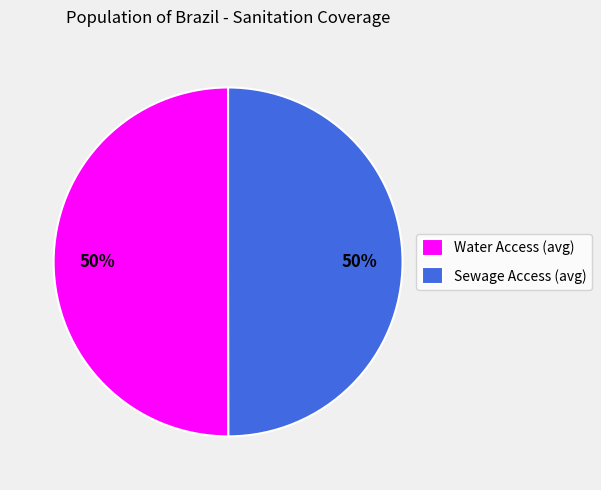

Count the number of slices in the pie.

2